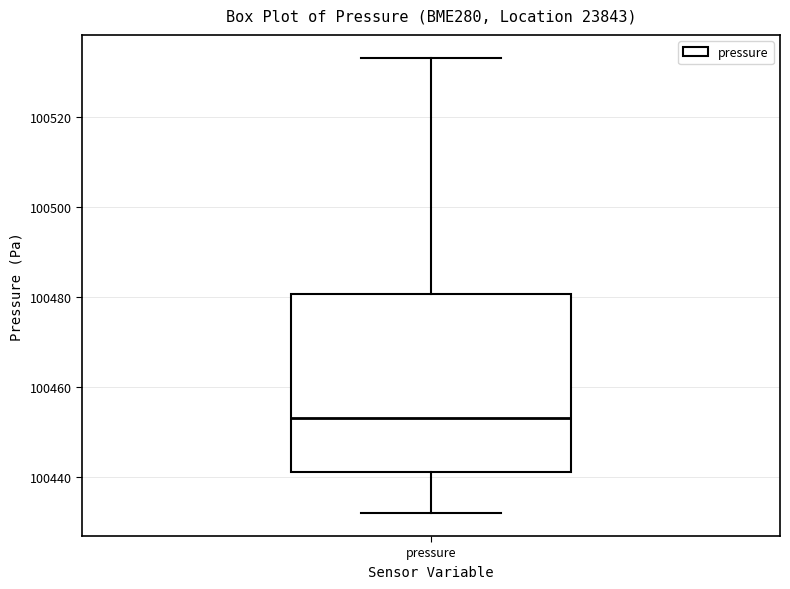

Where does the lower whisker of the box for pressure end on the y-axis? The values are not printed on the chart, so give them approximately, as read against the axis.

100432